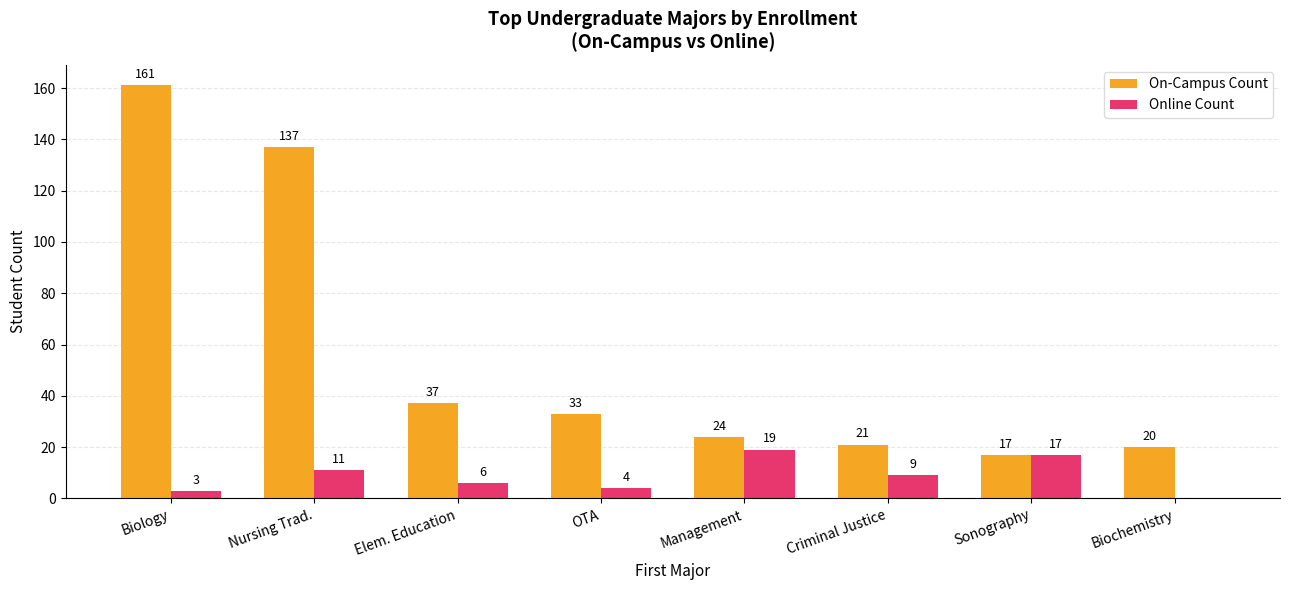

Which series has the largest total across all categories?

On-Campus Count